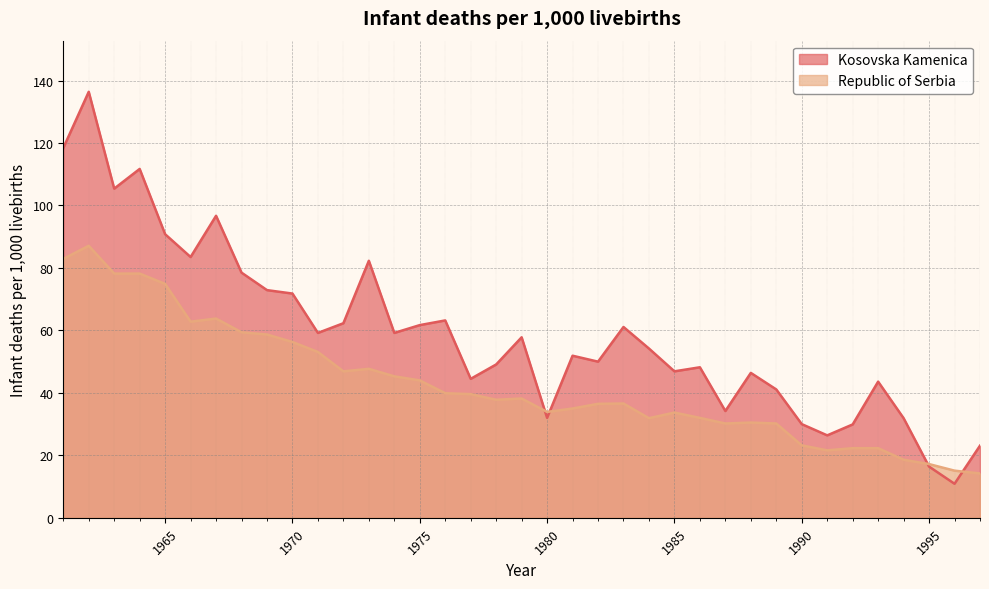

Between 1980 and 1995, which series saw the biggest shift?

Republic of Serbia